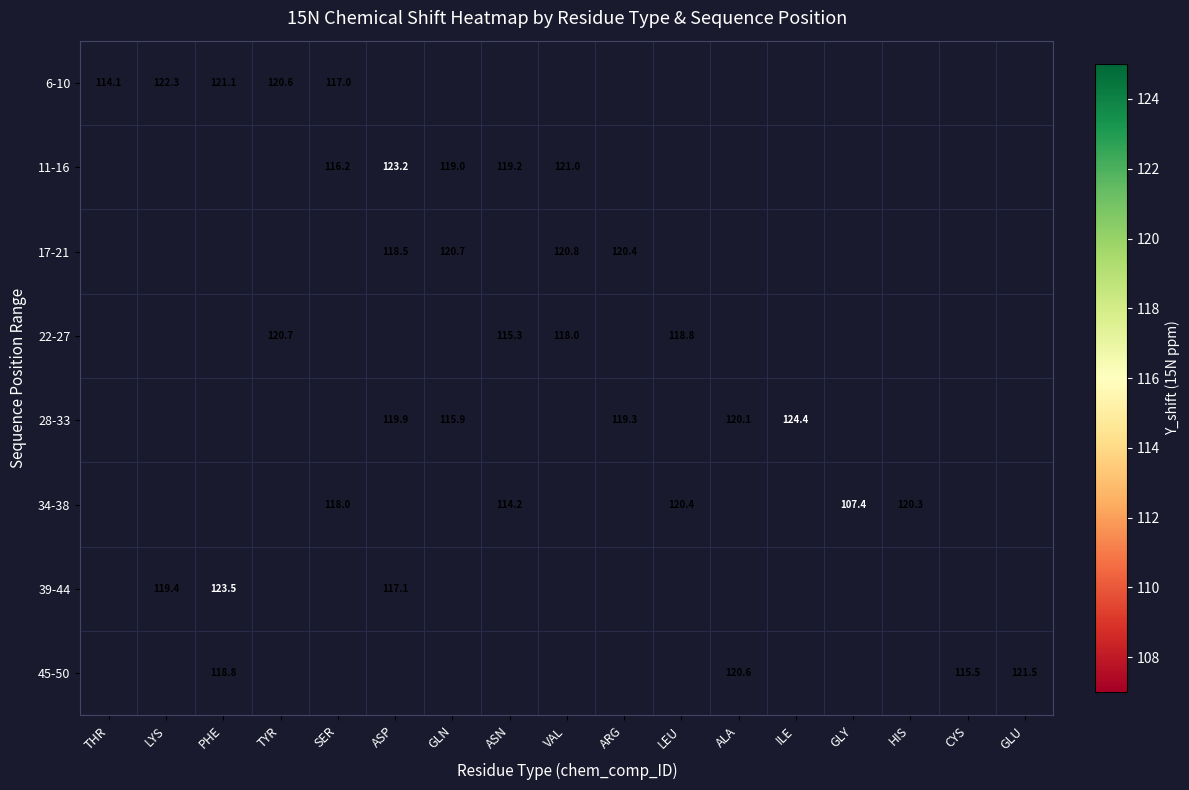

Which category has the lowest value across all series?

GLY